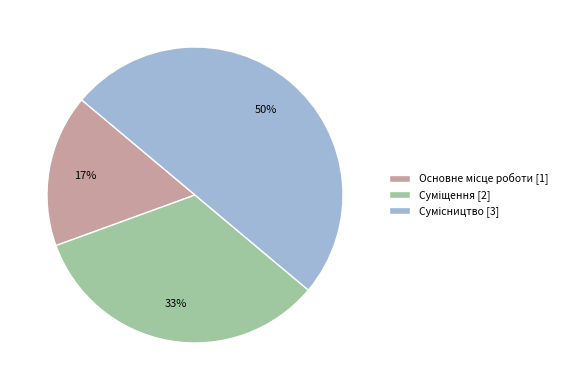

To the nearest percent, what is the difference between the largest and smallest slice percentages?

33%